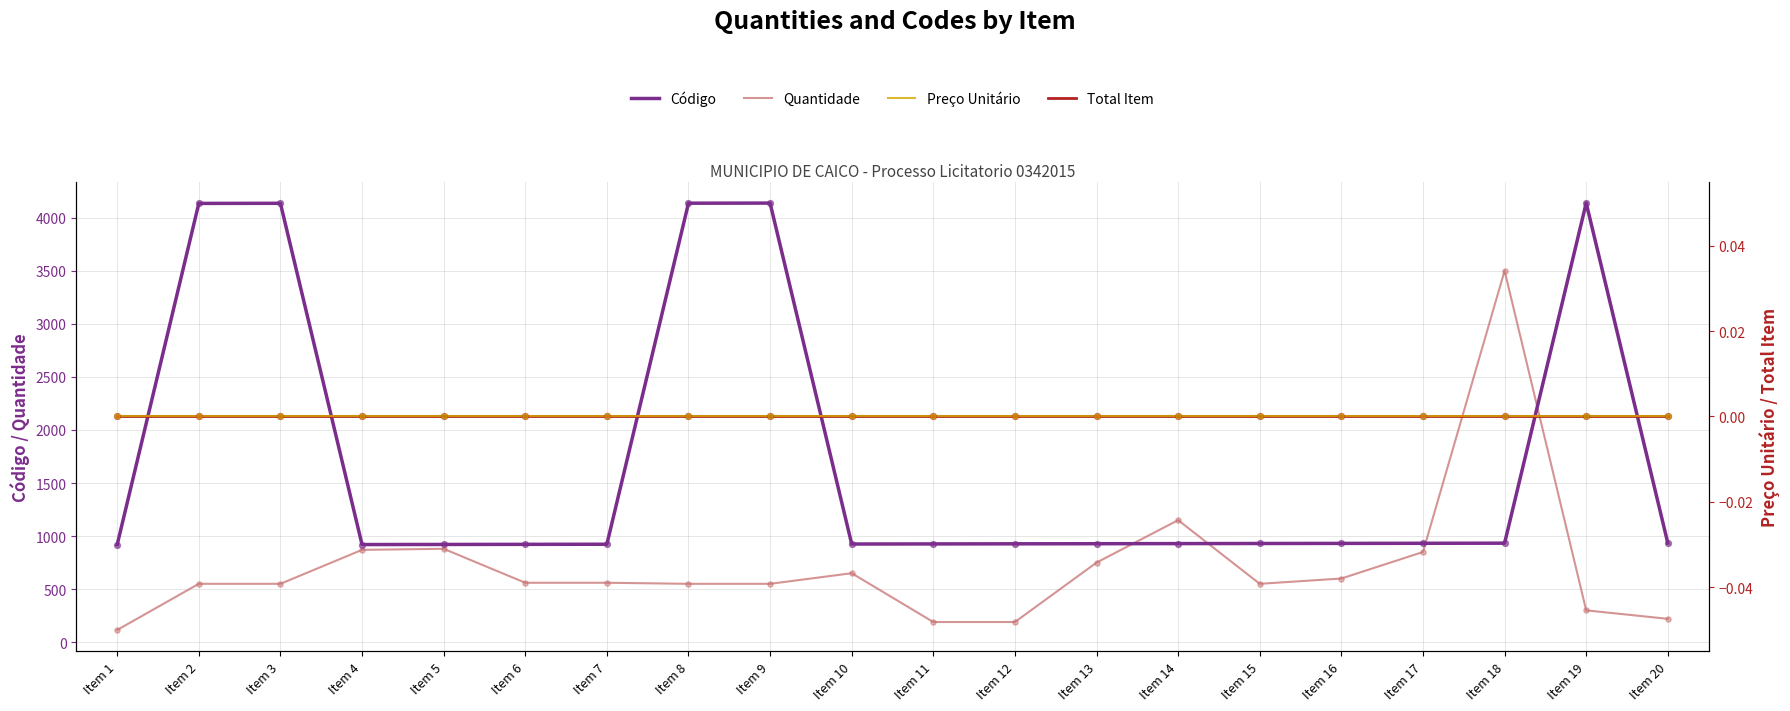

Which series reaches the maximum Y coordinate?

Código